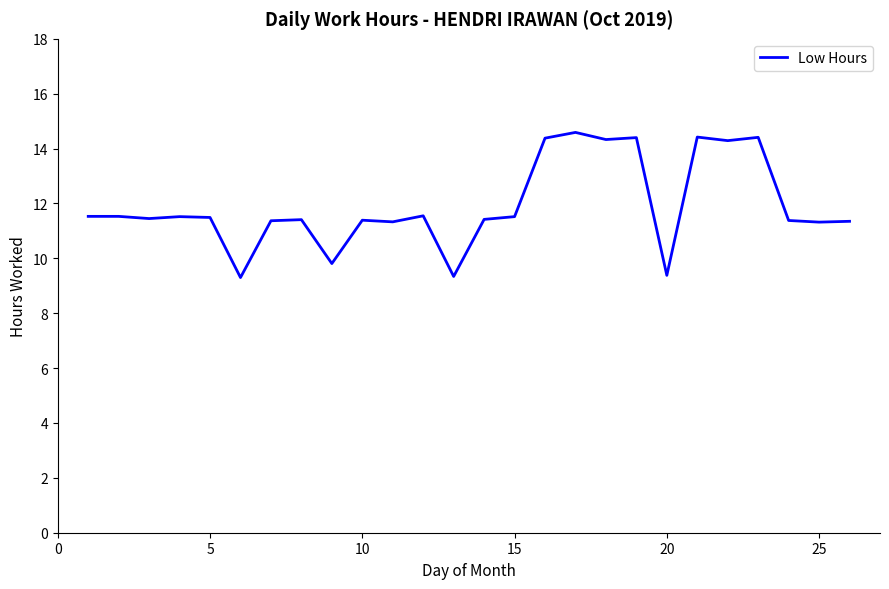

What is the smallest value displayed?

9.3